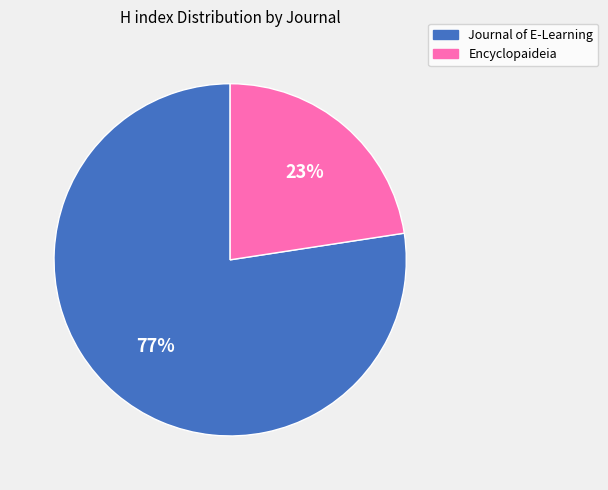

To the nearest percent, what is the combined percentage of Encyclopaideia and Journal of E-Learning?

100%